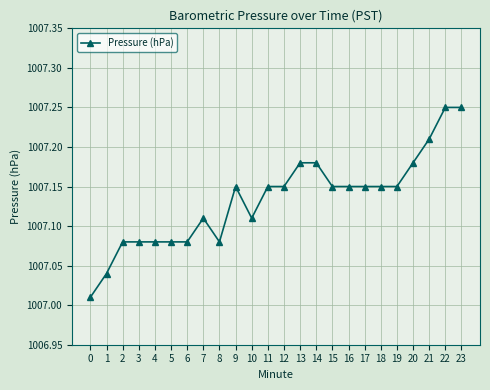

What is the difference between the values at 11 and 2?

0.1